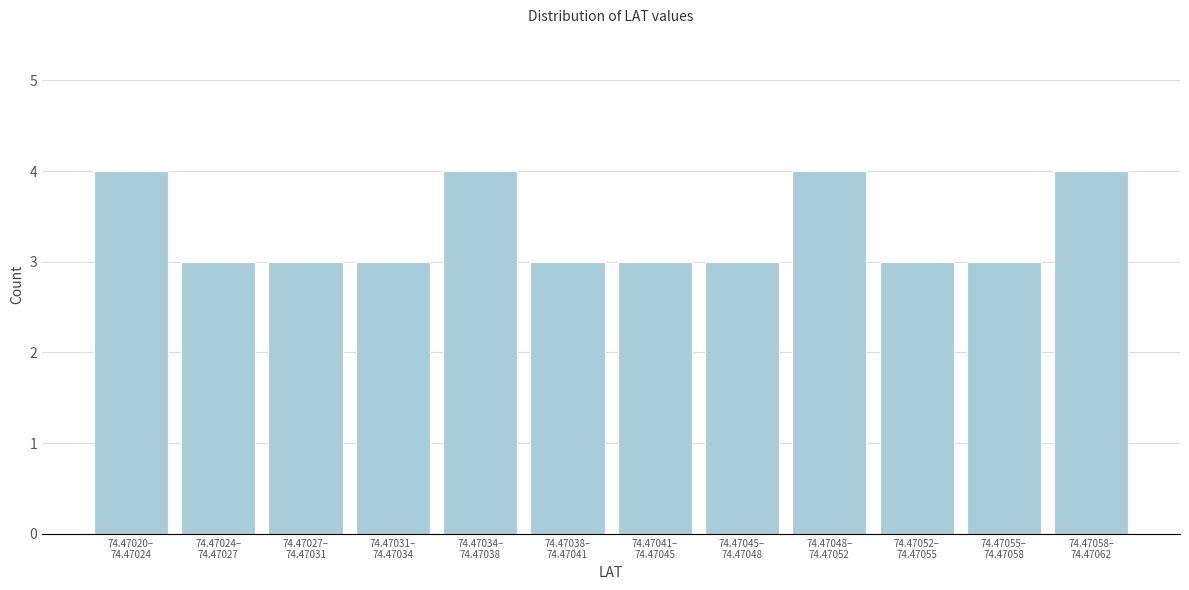

Reading left to right, what are all the values shown in this chart?

4	3	3	3	4	3	3	3	4	3	3	4